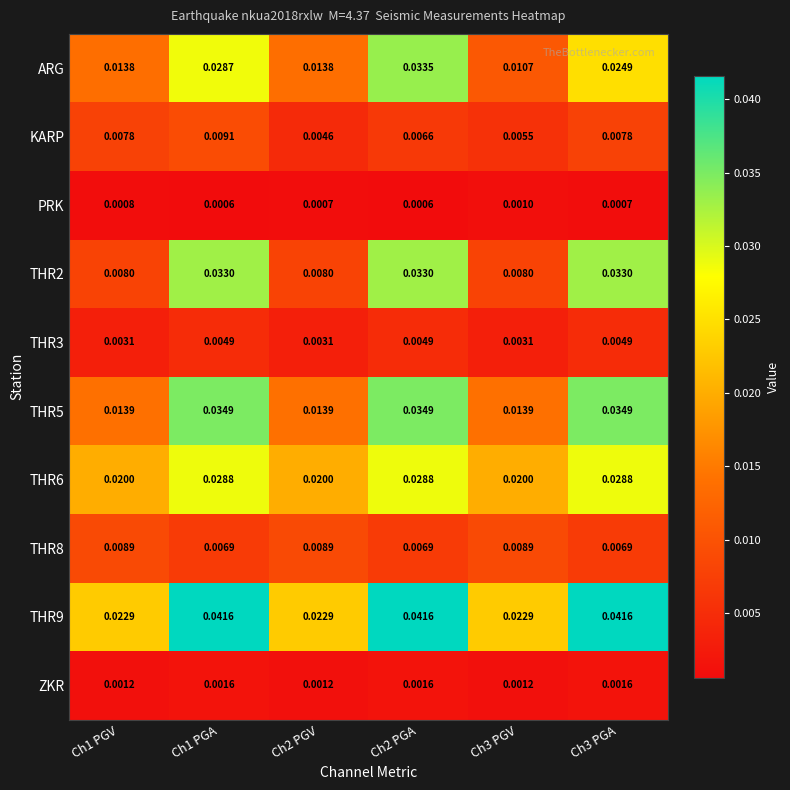

Which series has the widest spread of values?

THR2